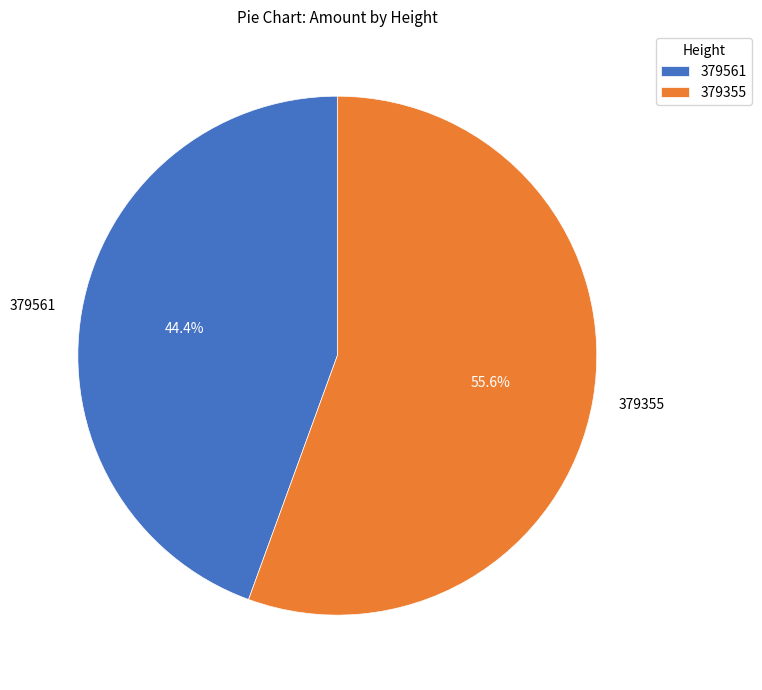

What is the total percentage of 379561 and 379355?

100.0%